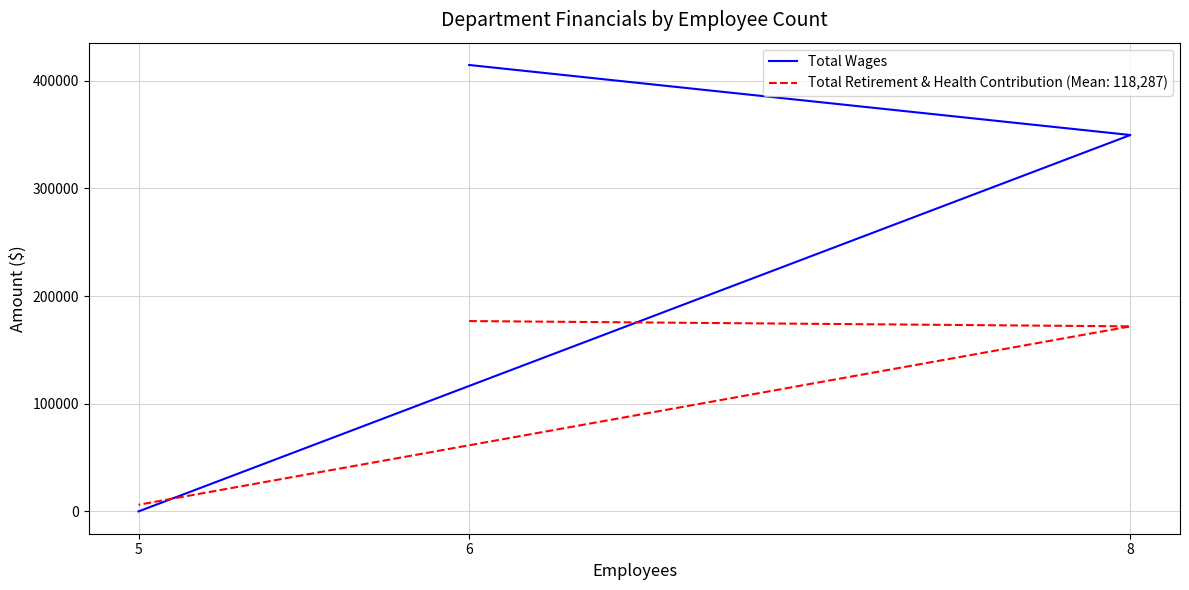

Is it true that the value at 8 is 349609?

True